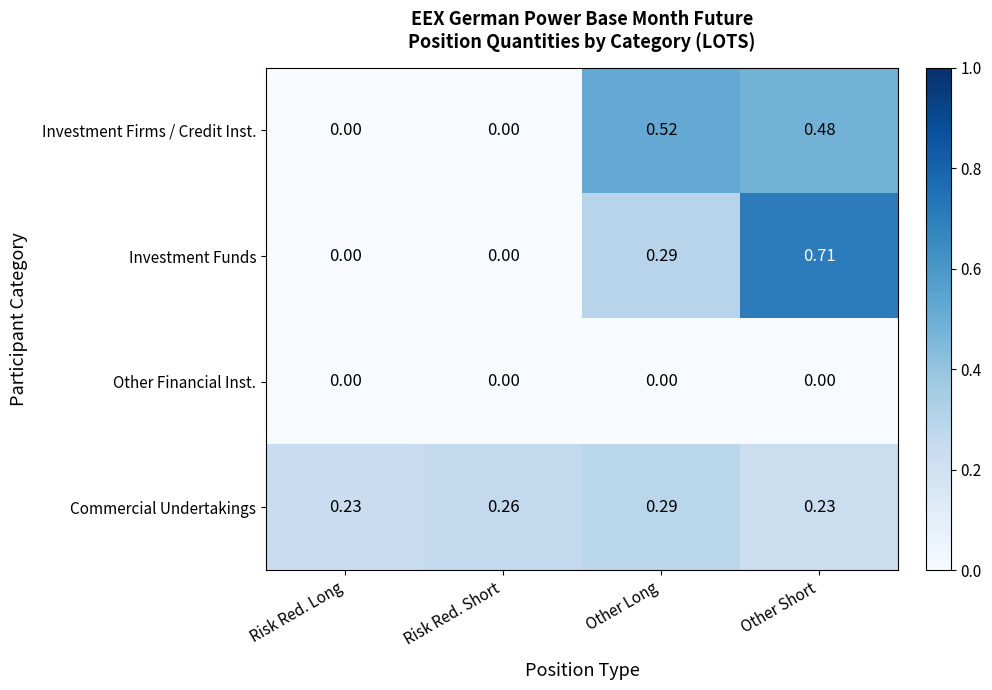

Which series has the largest range (max minus min)?

Investment Funds